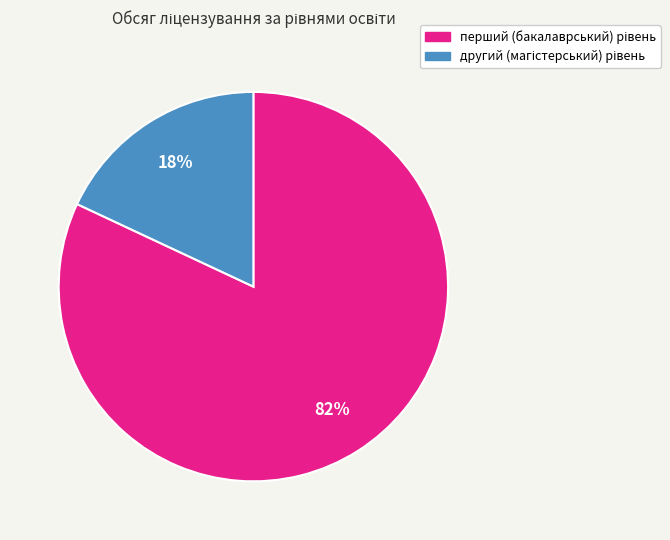

To the nearest percent, what is the difference between the largest and smallest slice percentages?

64%